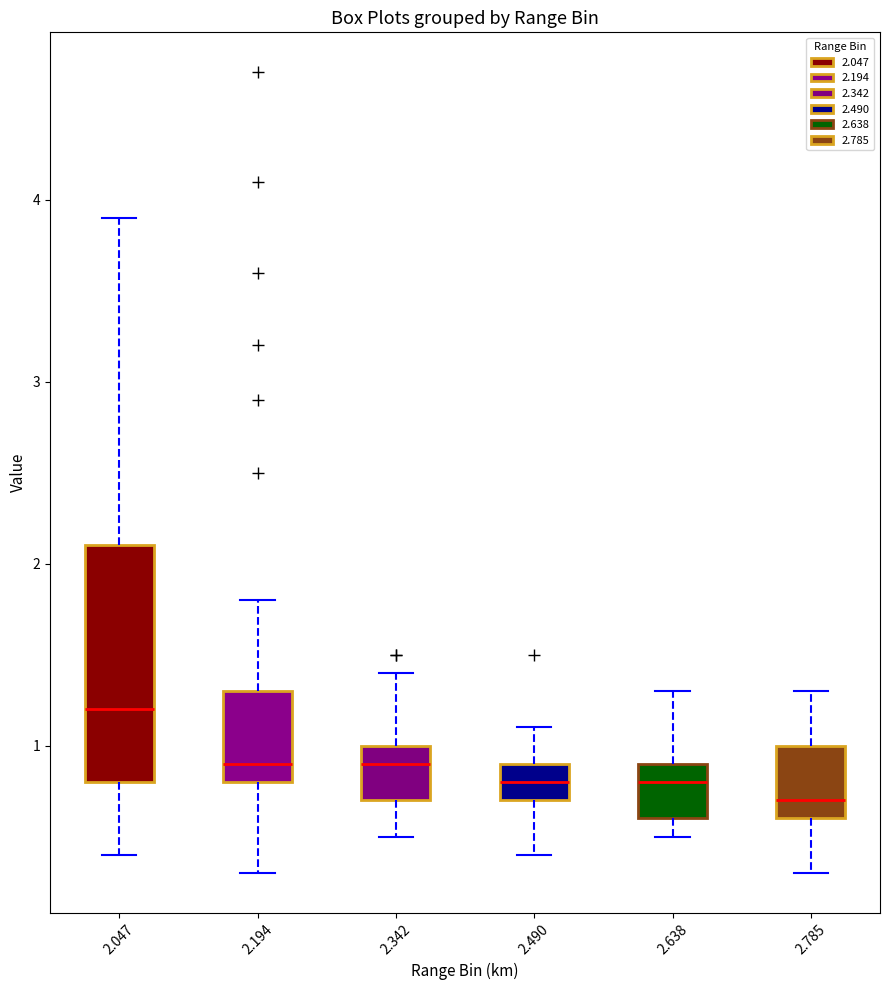

Reading left to right, read every box against the y-axis: the position of its median line, the range the box covers, and the ends of its whiskers. The values are not printed on the chart, so give them approximately, as read against the axis.

2.047: median 1.2, box 0.8 to 2.1, whiskers 0.4 to 3.9
2.194: median 0.9, box 0.8 to 1.3, whiskers 0.3 to 1.8
2.342: median 0.9, box 0.7 to 1.0, whiskers 0.5 to 1.4
2.490: median 0.8, box 0.7 to 0.9, whiskers 0.4 to 1.1
2.638: median 0.8, box 0.6 to 0.9, whiskers 0.5 to 1.3
2.785: median 0.7, box 0.6 to 1.0, whiskers 0.3 to 1.3